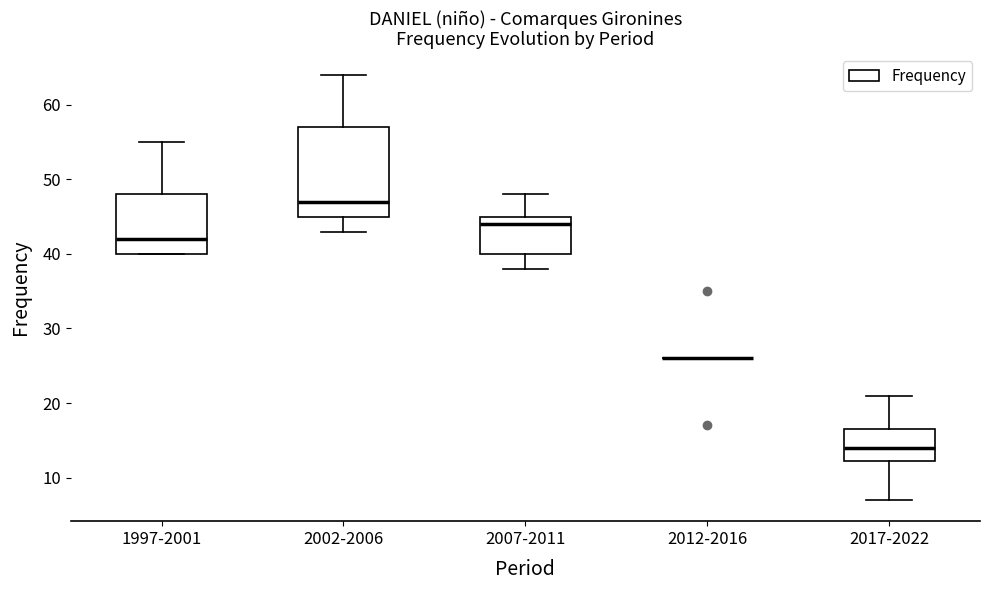

Reading left to right, transcribe this box plot: for each box, give where its median line is, the range the box spans, and where its two whiskers end, as read against the y-axis. The values are not printed on the chart, so give them approximately, as read against the axis.

1997-2001: median 42, box 40 to 48, whiskers 40 to 55
2002-2006: median 47, box 45 to 57, whiskers 43 to 64
2007-2011: median 44, box 40 to 45, whiskers 38 to 48
2012-2016: box collapsed to a line at 26, whiskers 26 to 26
2017-2022: median 14, box 12 to 17, whiskers 7 to 21